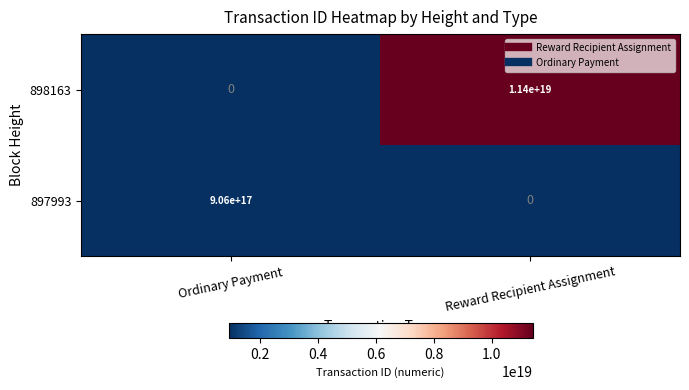

Which series changed the most between Ordinary Payment and Reward Recipient Assignment?

898163